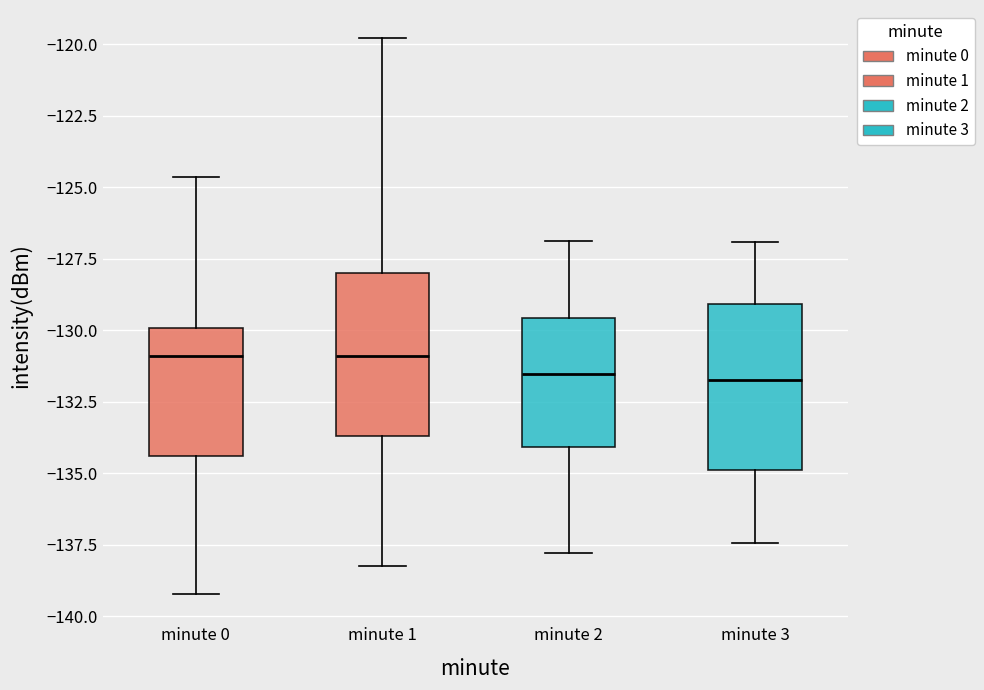

Where does the lower whisker of the box for minute 0 end on the y-axis? The values are not printed on the chart, so give them approximately, as read against the axis.

-139.0